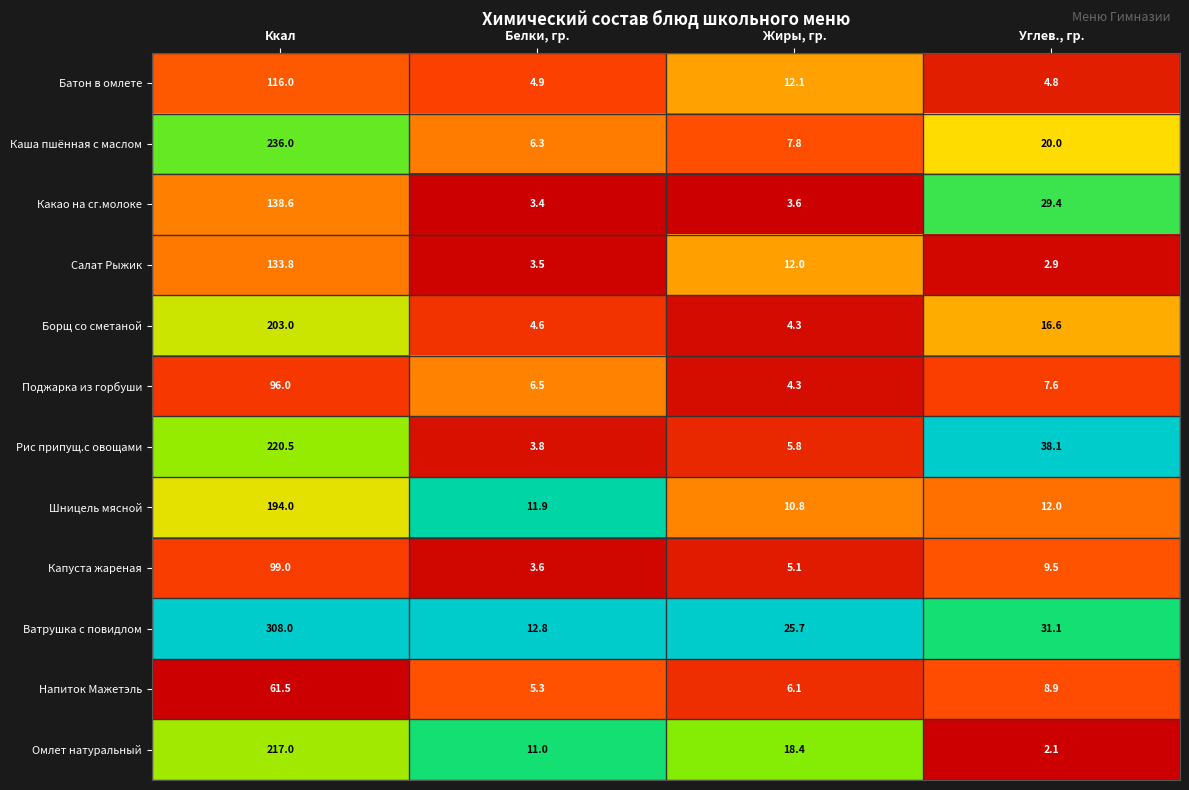

What is the maximum value shown in the chart?

308.0